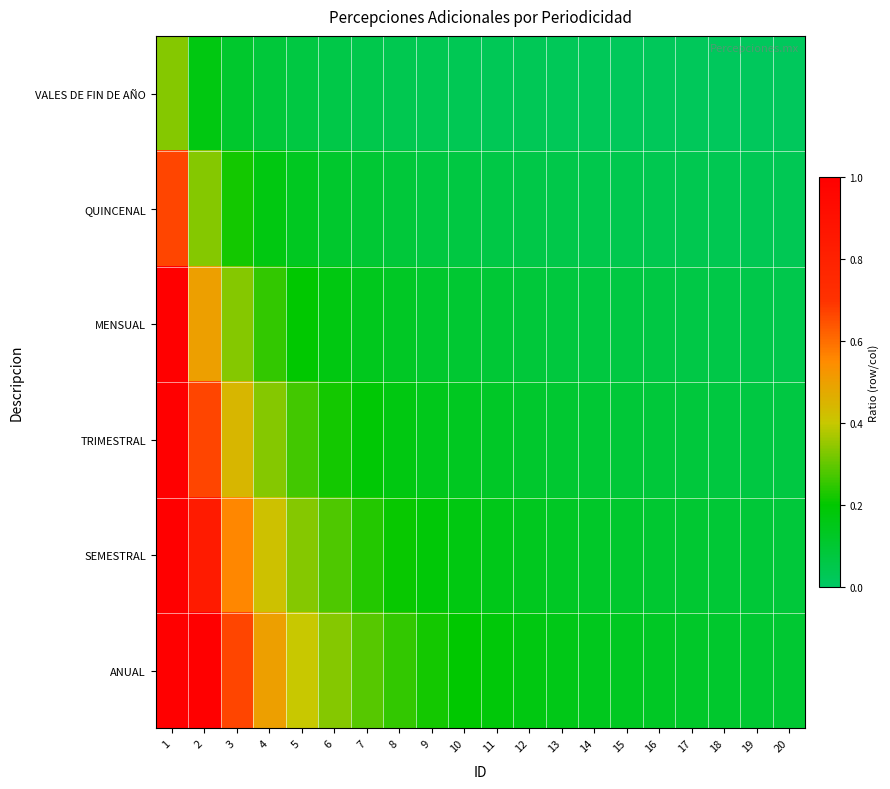

What is the total value across all series at 1?

5.0